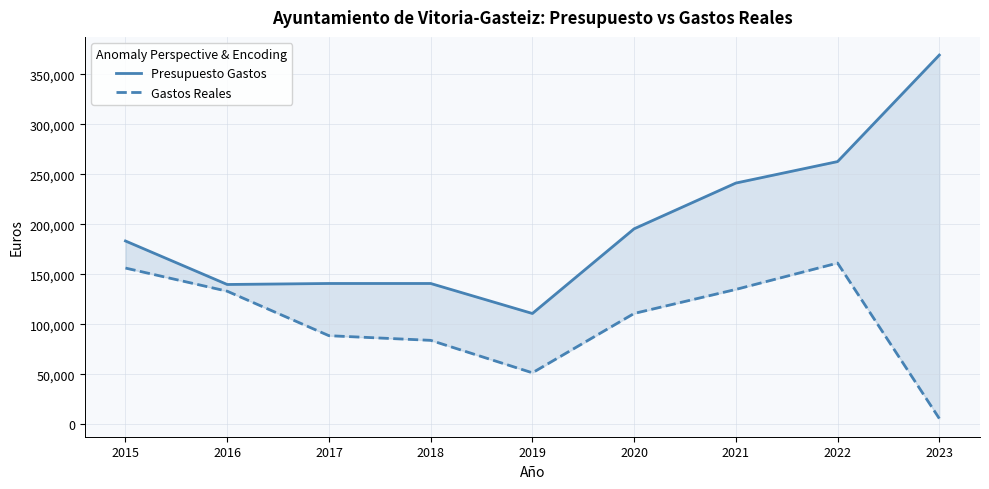

Which has a higher value, 2017 or 2015?

2015